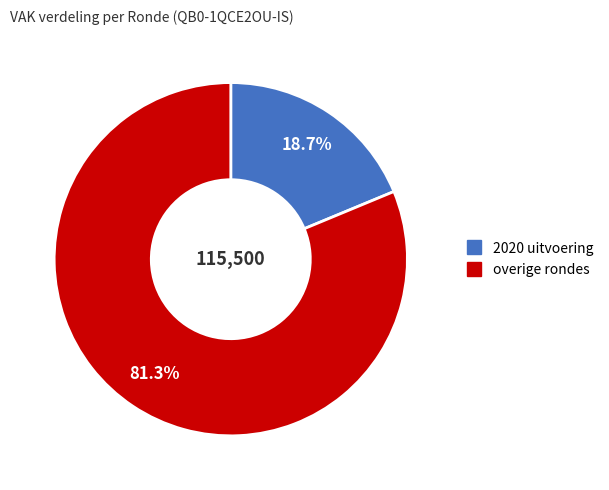

Does any single category account for the majority?

Yes